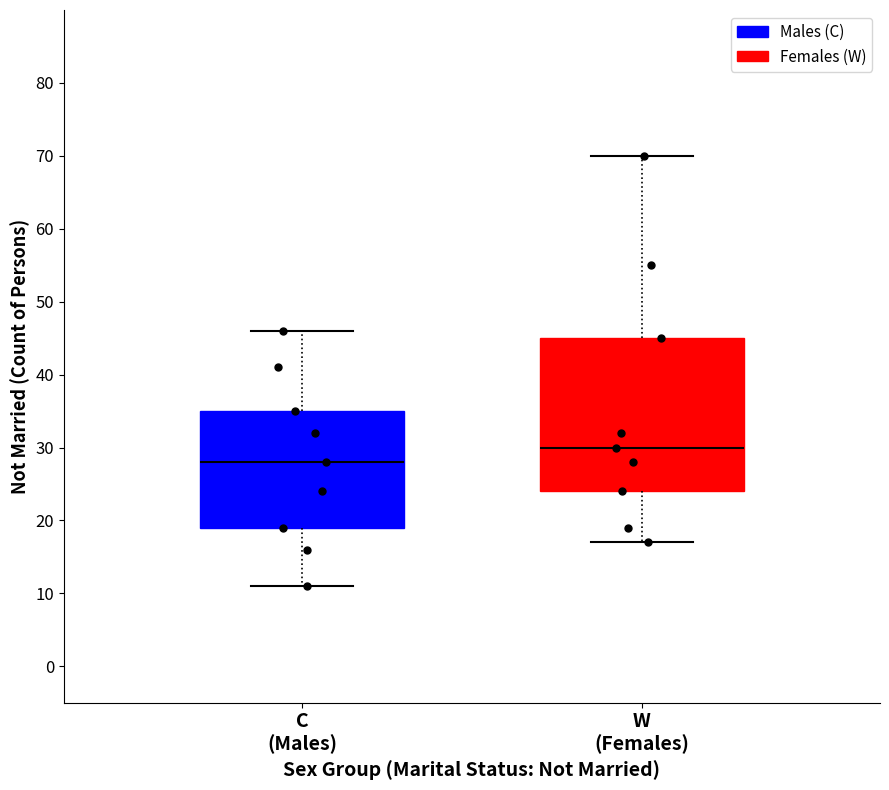

Reading left to right, transcribe this box plot: for each box, give where its median line is, the range the box spans, and where its two whiskers end, as read against the y-axis. The values are not printed on the chart, so give them approximately, as read against the axis.

C (Males): median 28, box 19 to 35, whiskers 11 to 46
W (Females): median 30, box 24 to 45, whiskers 17 to 70